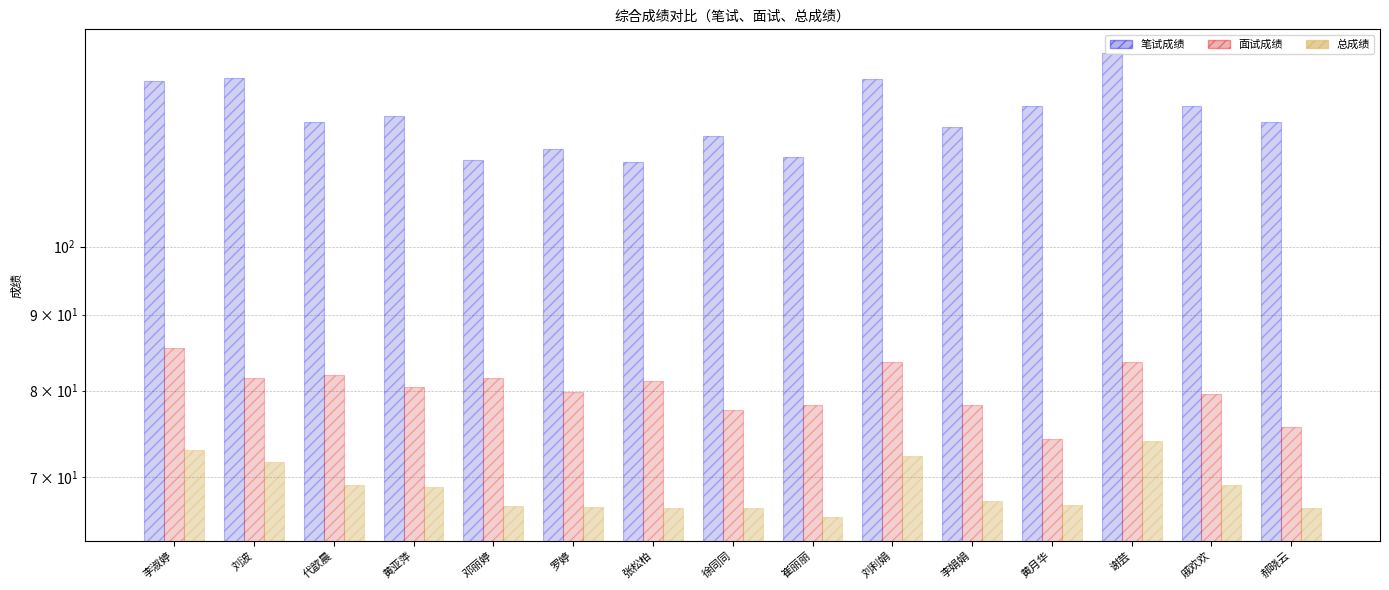

Reading left to right, extract all data points from this chart.

笔试成绩: 129.2	129.8	121.2	122.5	114.3	116.3	114.0	118.8	114.8	129.6	120.3	124.2	135.1	124.2	121.3
面试成绩: 85.5	81.6	82.0	80.4	81.6	79.8	81.2	77.6	78.2	83.6	78.2	74.2	83.6	79.6	75.6
总成绩: 73.0	71.6	69.2	68.9	66.9	66.8	66.7	66.7	65.7	72.3	67.4	67.0	74.0	69.1	66.6